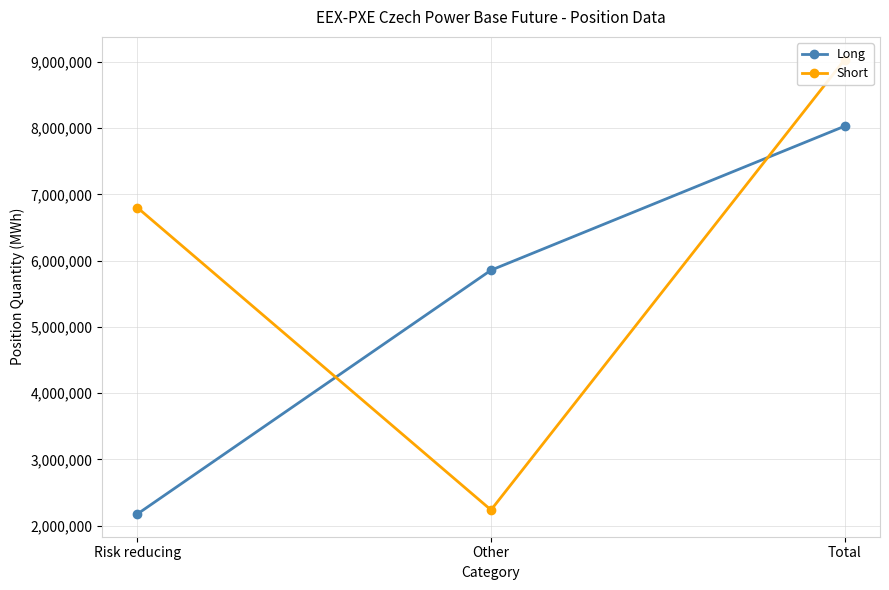

Reading left to right, list all the values displayed in this chart.

Long: 2174140	5855919	8030059
Short: 6800333	2235077	9035410